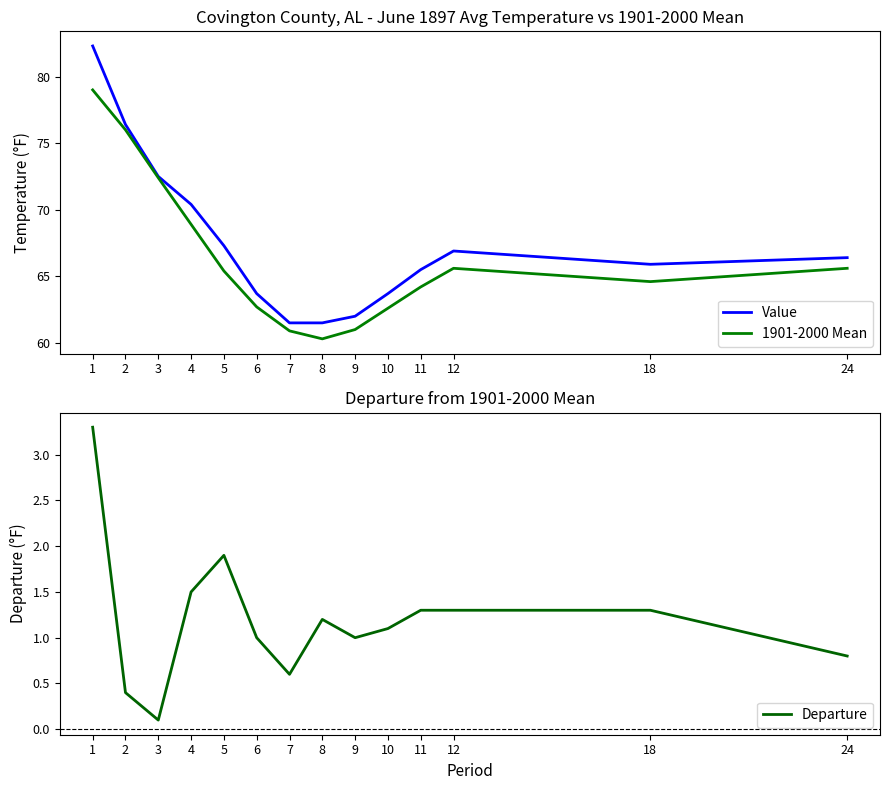

At 7, list the series in order from smallest to largest.

Departure, 1901-2000 Mean, Value